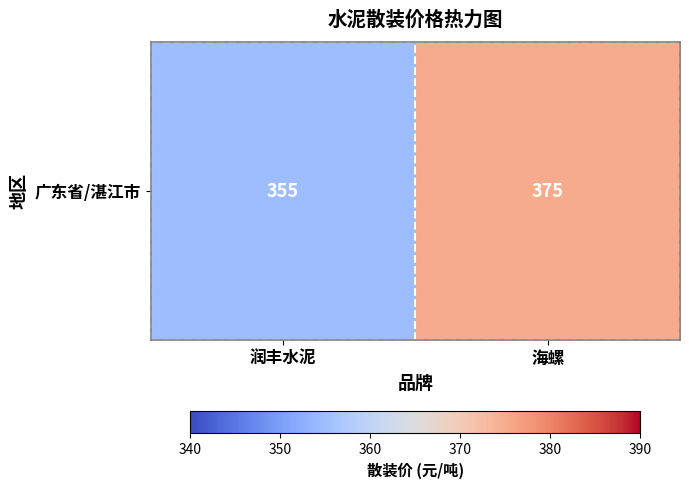

Rank the categories by value from highest to lowest.

海螺, 润丰水泥